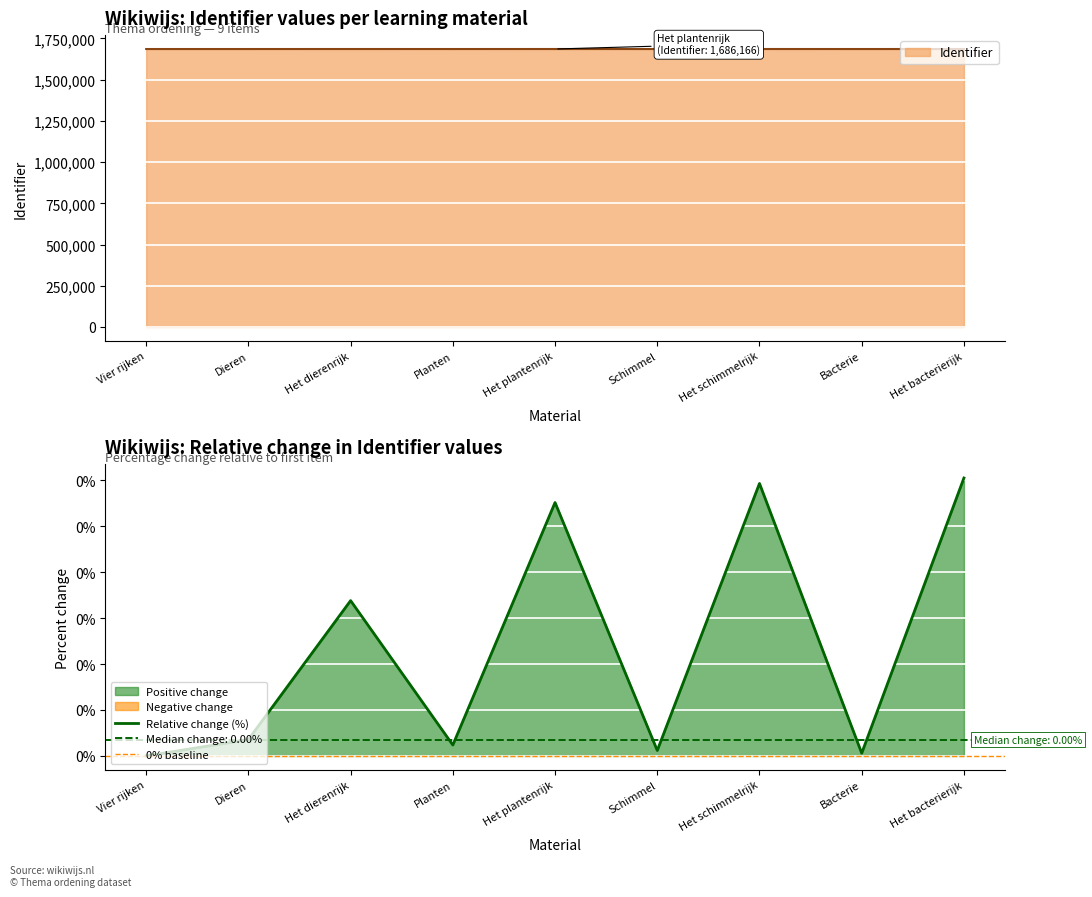

How many values are below 1686079?

4